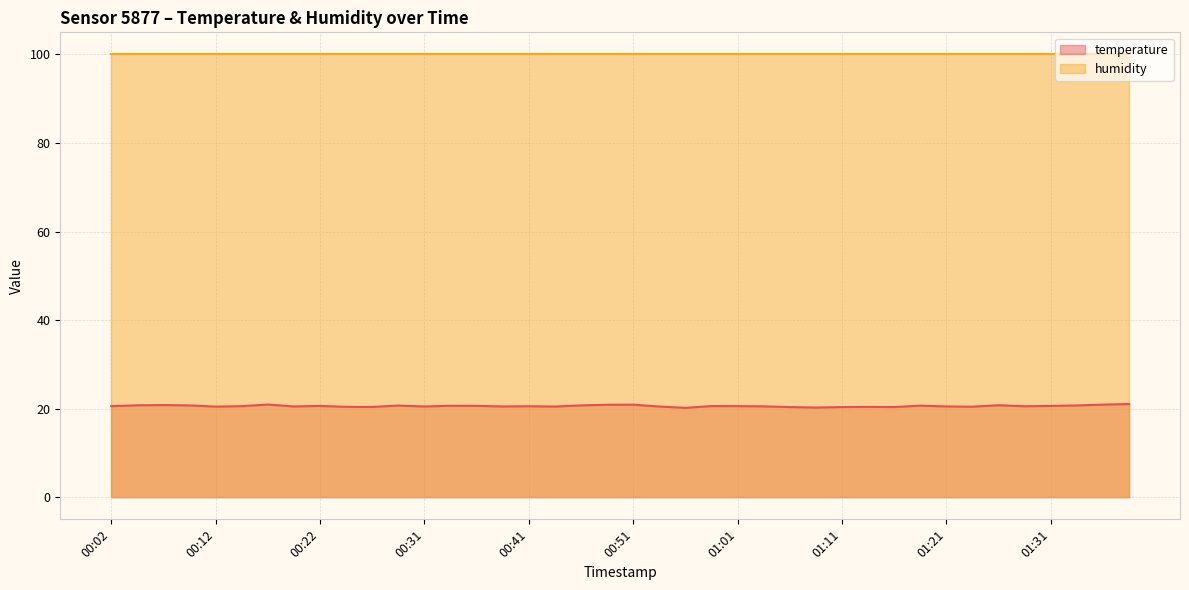

Does the chart display data point markers on the line(s)?

No